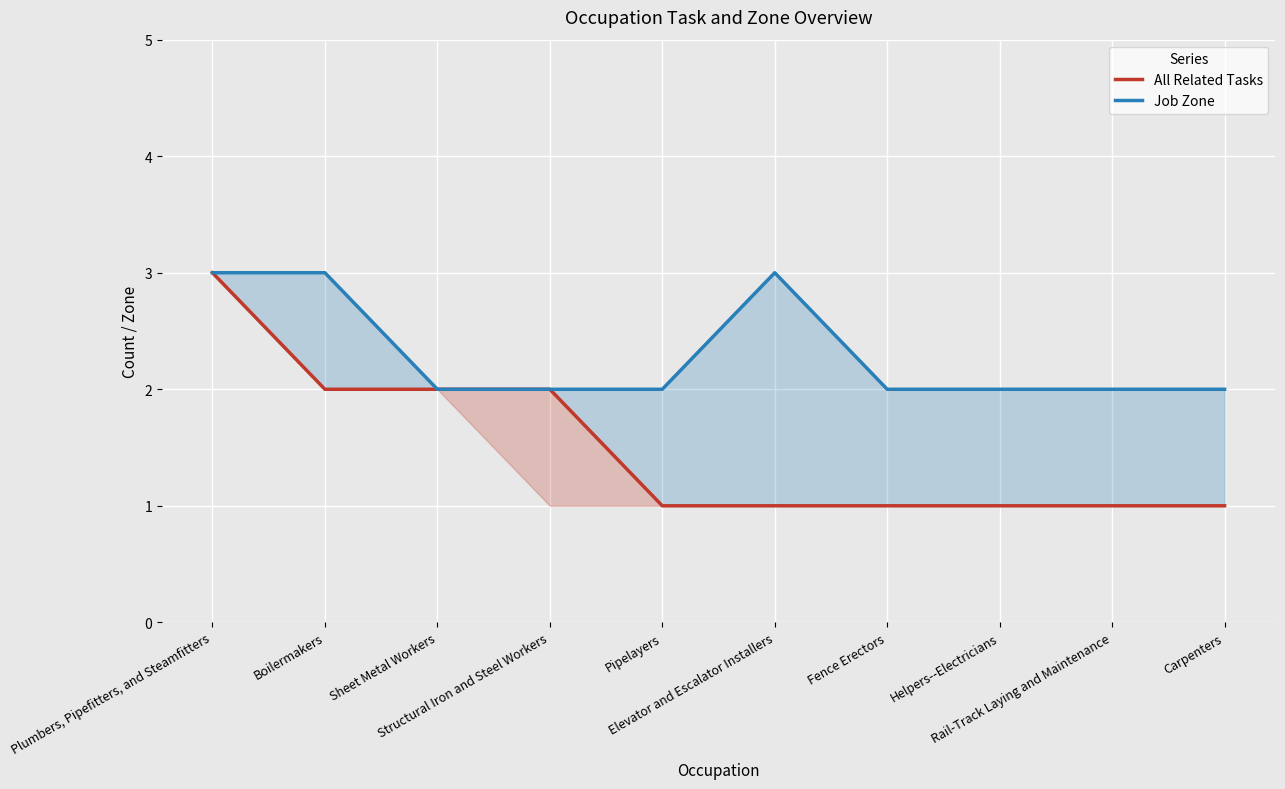

Which series has the widest spread of values?

All Related Tasks